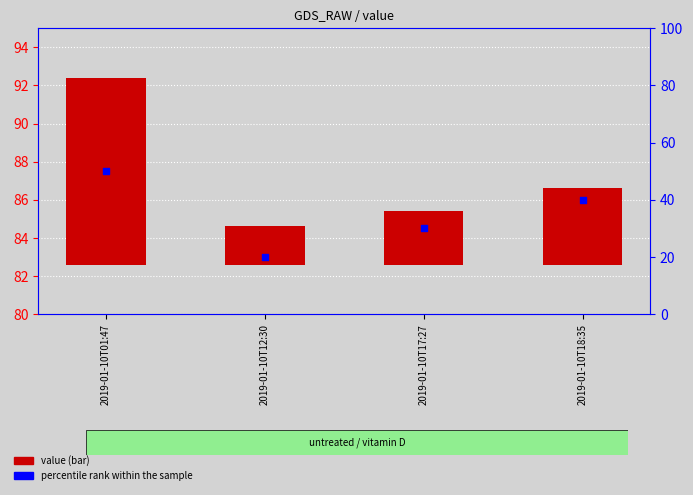

What is the total value across all series at 2019-01-10T17:27?

32.8